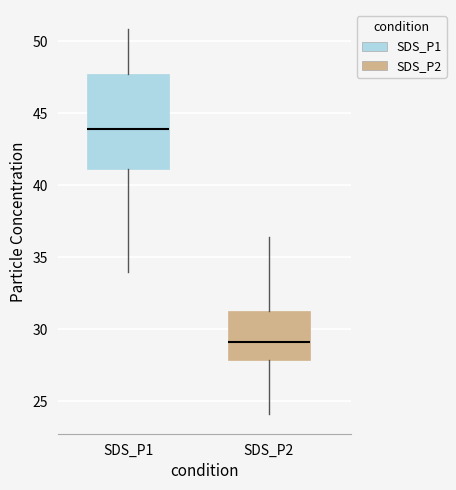

Which box is the tallest, from its lower edge to its upper edge?

SDS_P1